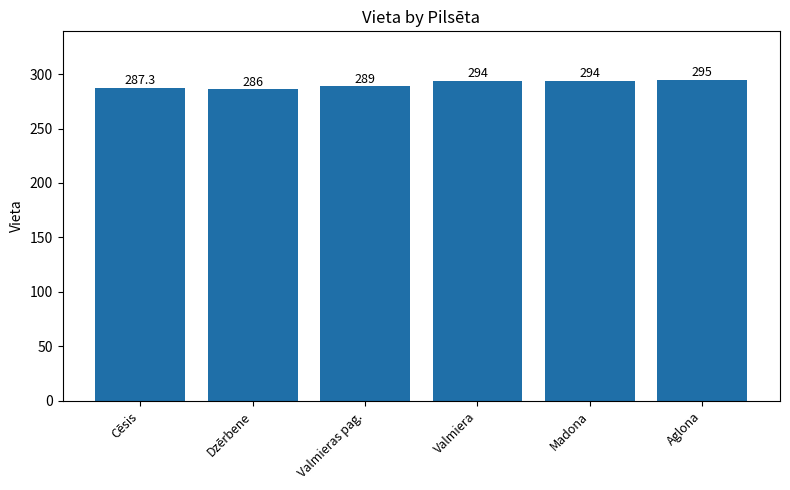

How many distinct data groups are displayed?

1